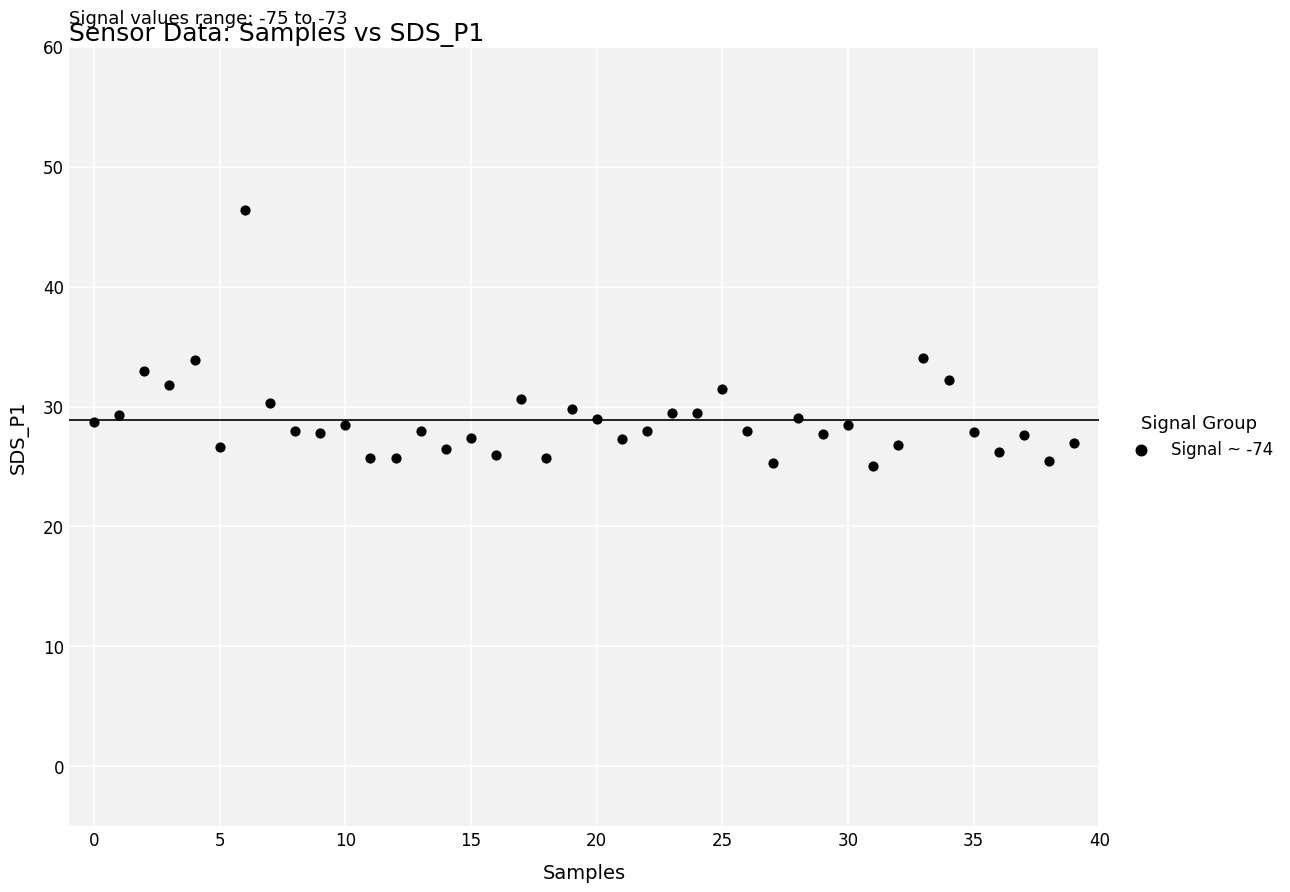

Count the number of points in this scatter plot.

40